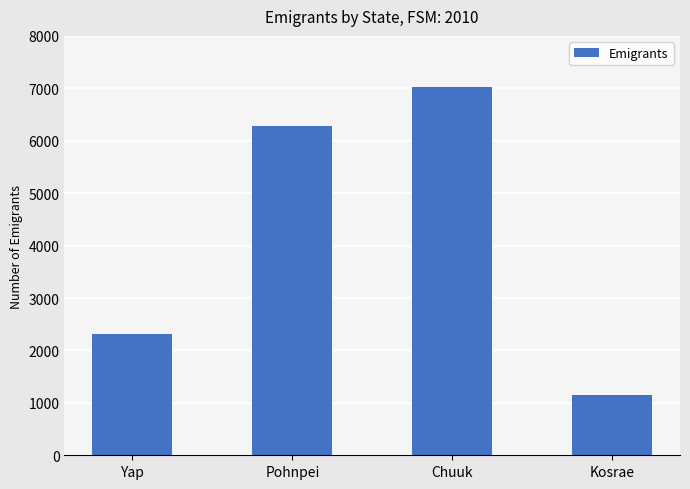

Approximately how many times larger is the value at Chuuk compared to Pohnpei?

1.1